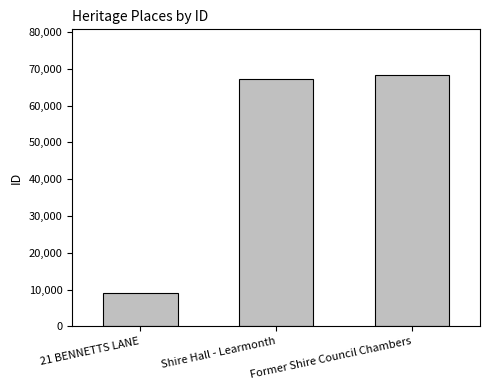

Reading right to left, extract all data points from this chart.

68414	67297	9004